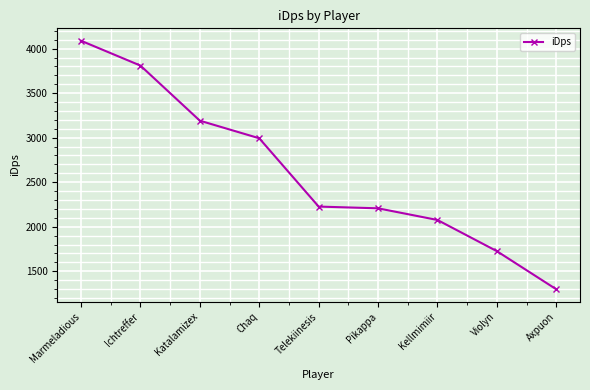

Is it true that the value at Chaq is 2993.3?

True